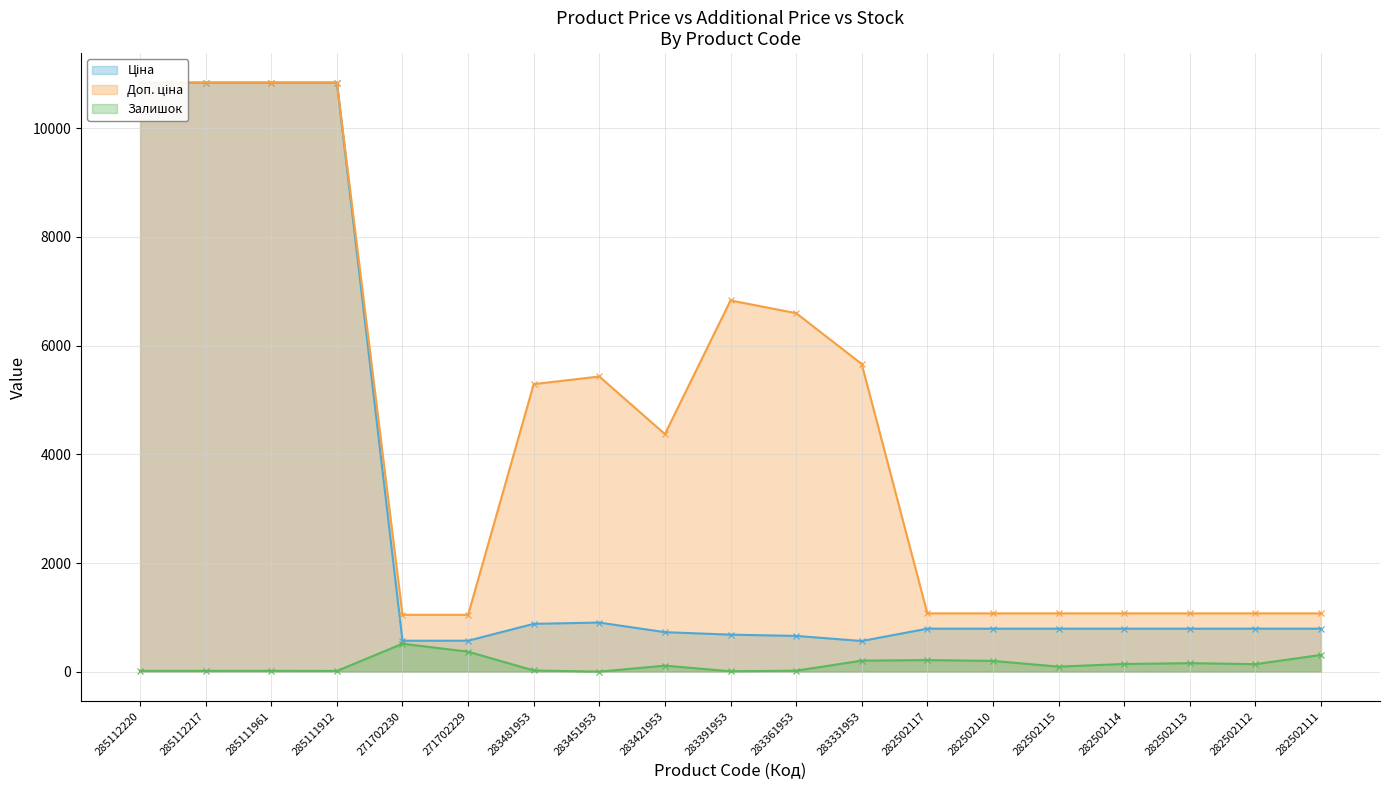

Does the chart display data point markers on the line(s)?

Yes